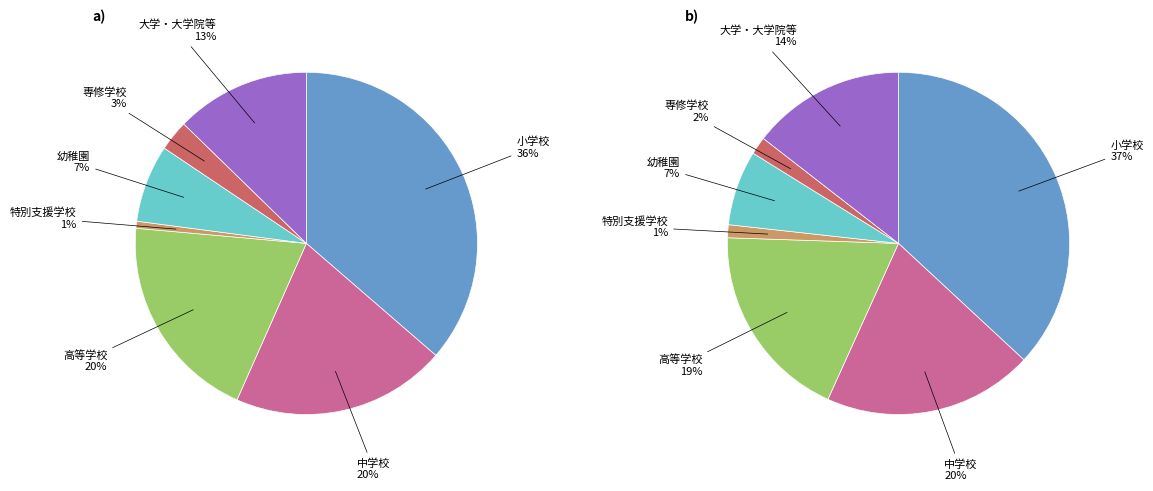

How many slices are in this pie chart?

7